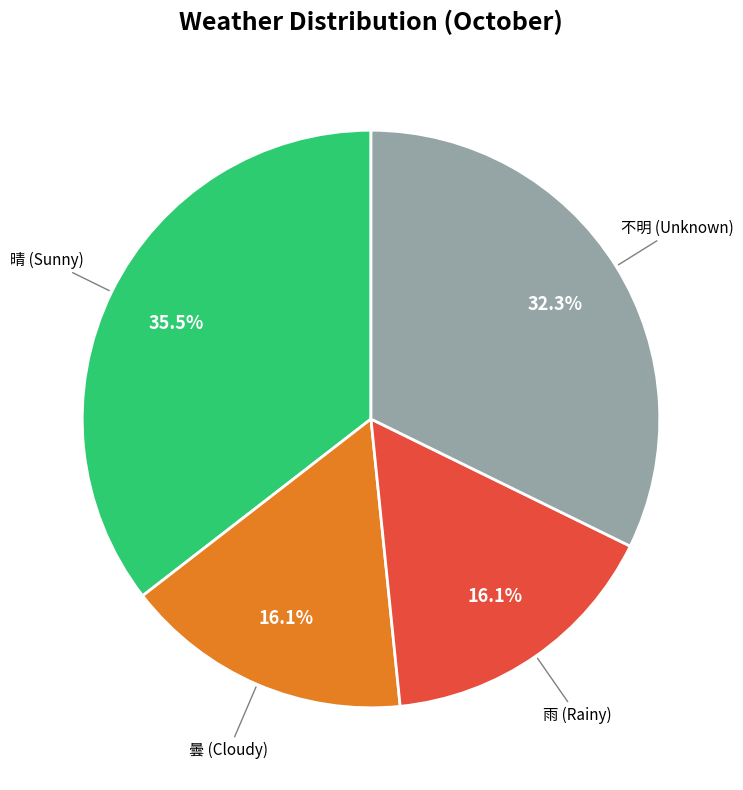

Between 晴 (Sunny) and 不明 (Unknown), which is larger?

晴 (Sunny)